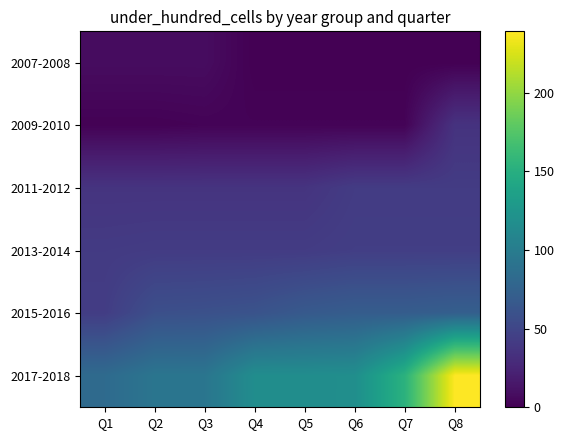

At which category does the chart reach its minimum across all series?

Q4